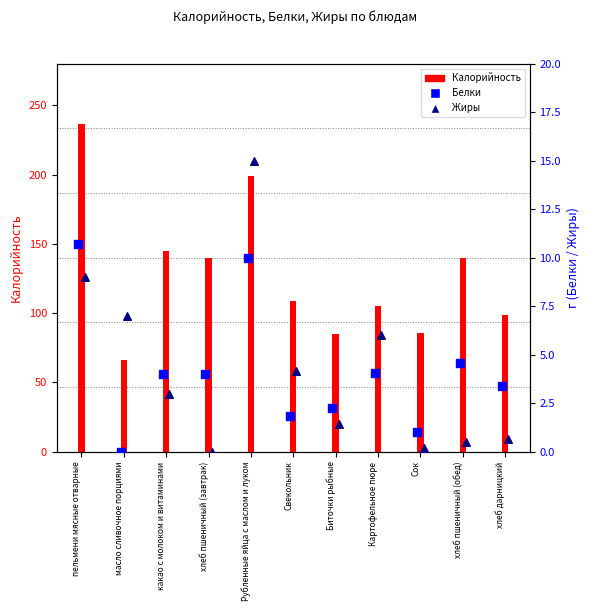

Which series has the largest total across all categories?

Калорийность